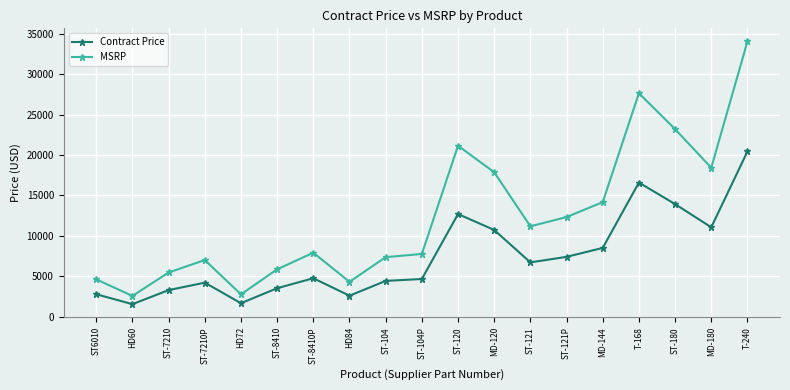

Rank the series at ST-8410 from highest to lowest value.

MSRP, Contract Price